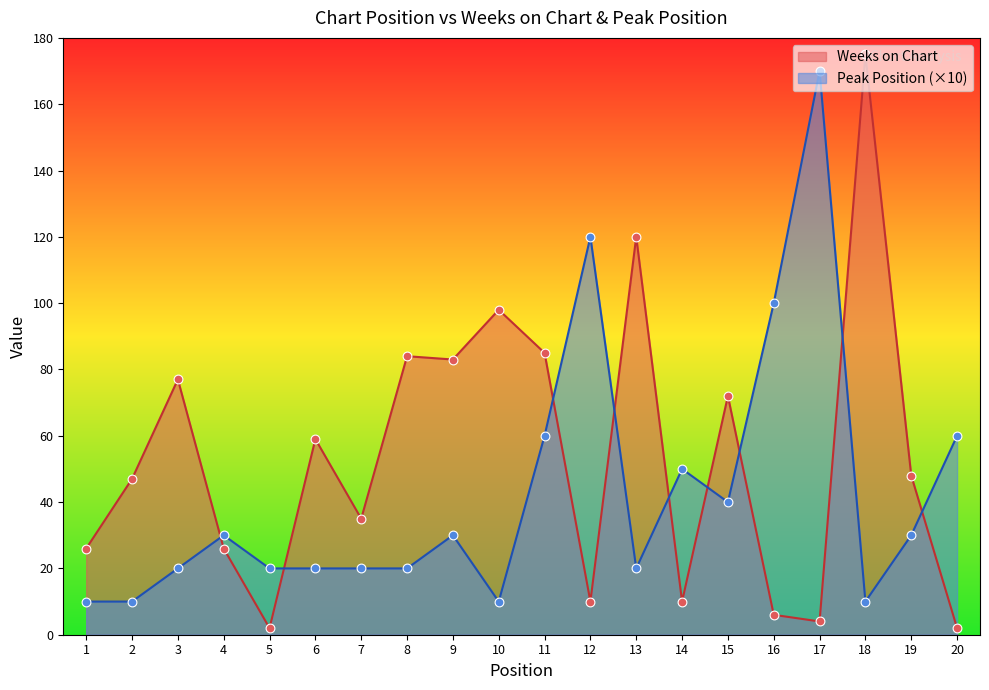

What is the total value across all series at 10?

108